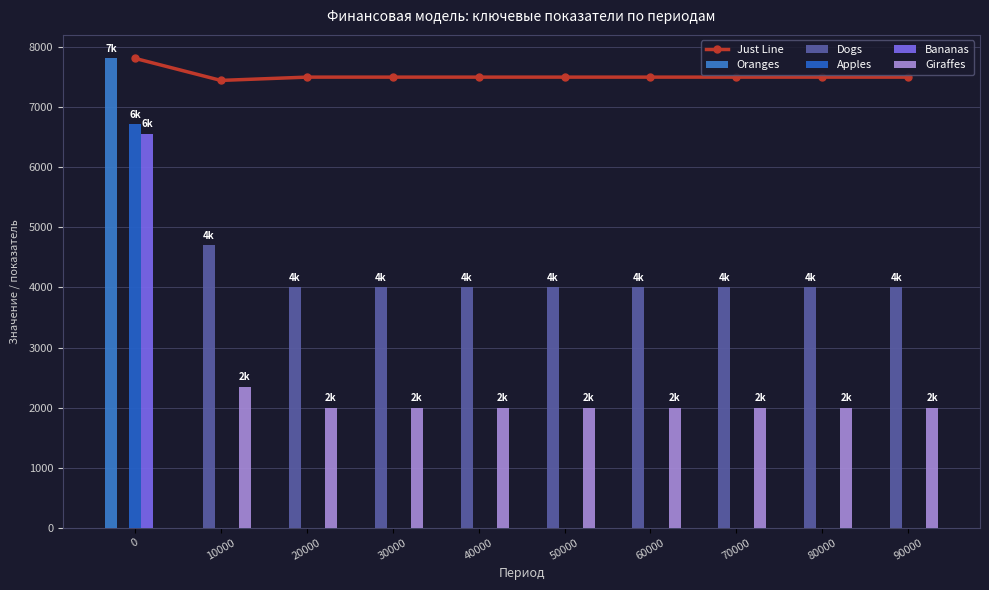

Is it true that Just Line equals 4301.2 at 40000?

False